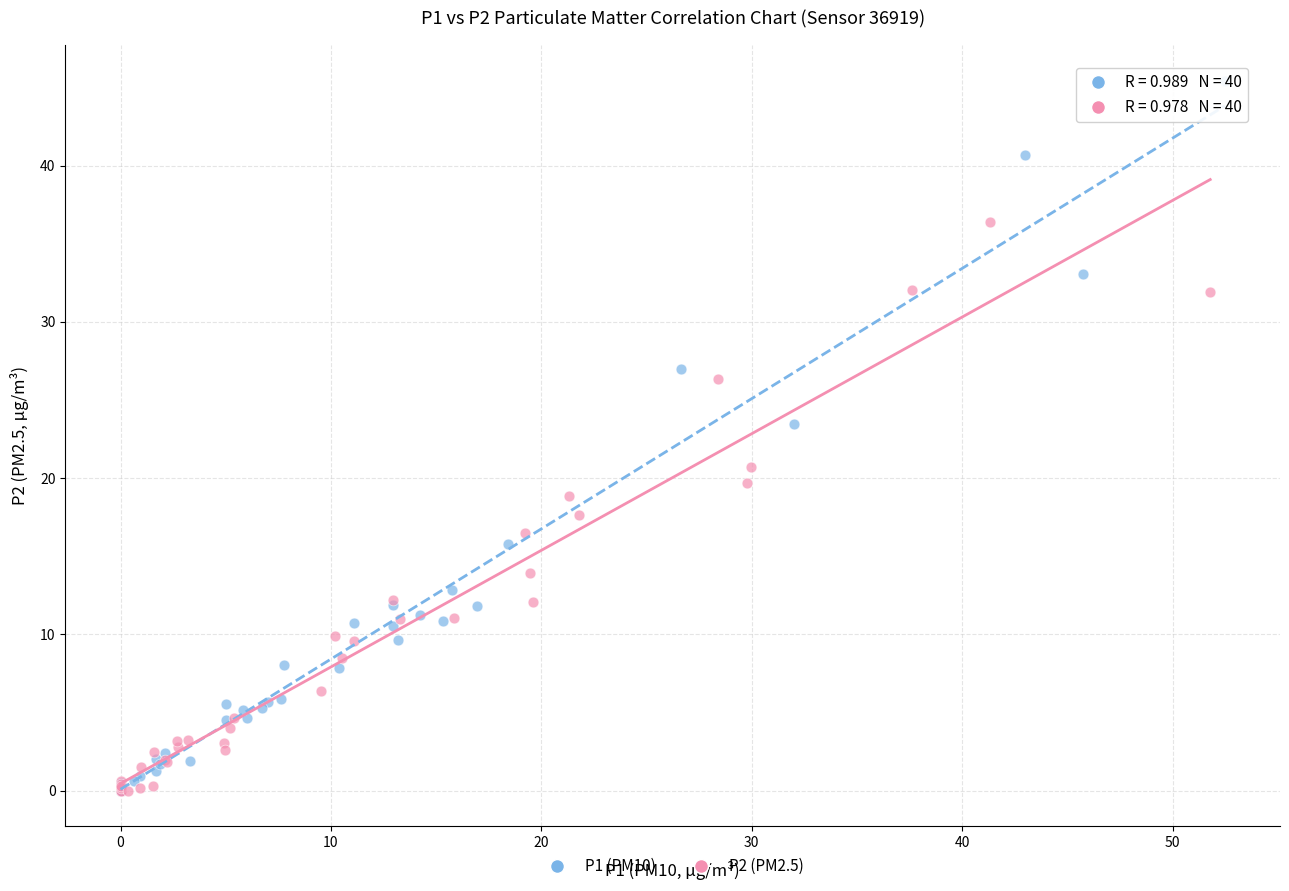

Which series has the largest Y range (max minus min)?

P1 (PM10)